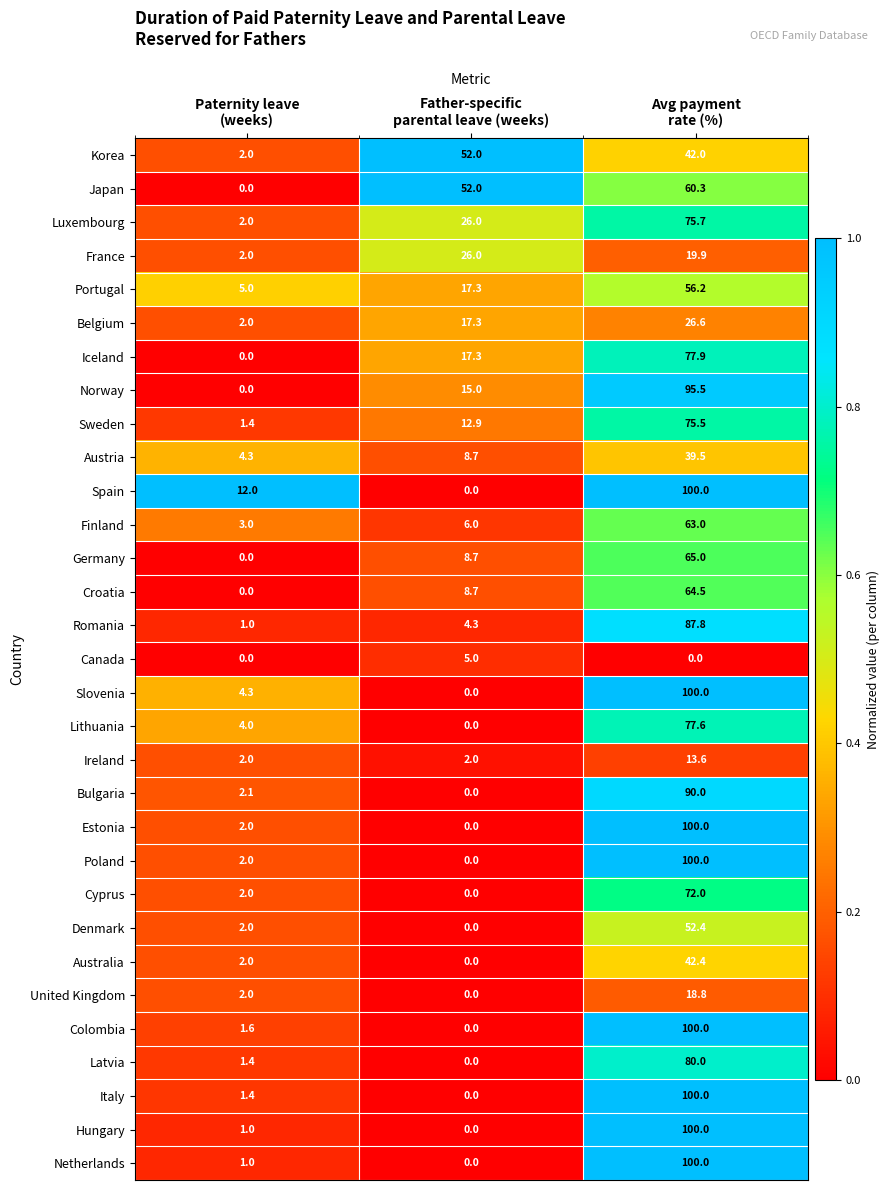

Which series has the largest total across all categories?

Japan